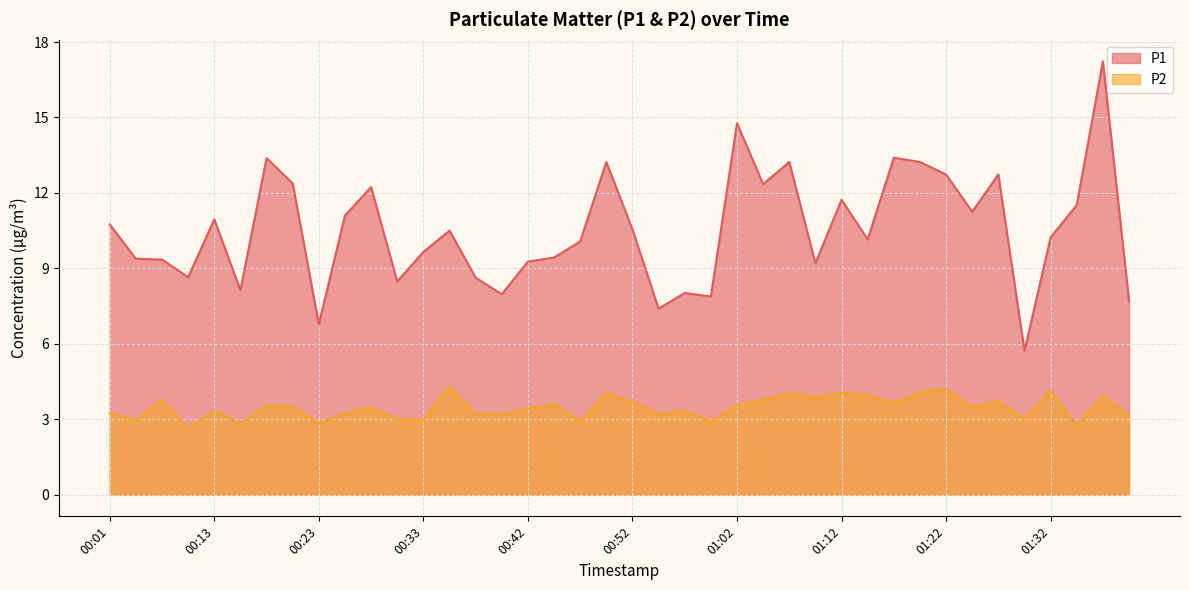

What is the difference between the P1 values at 00:18 and 00:08?

4.0